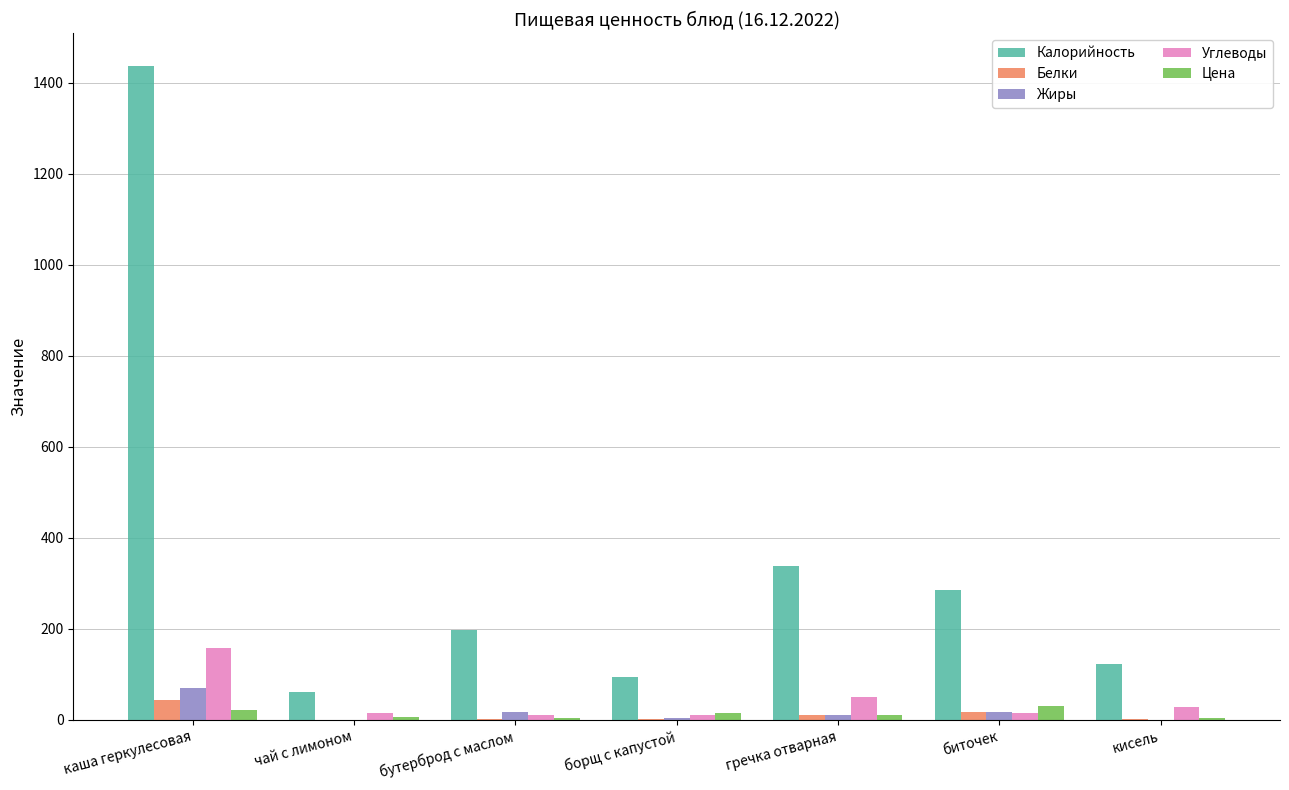

Which series has the largest total across all categories?

Калорийность